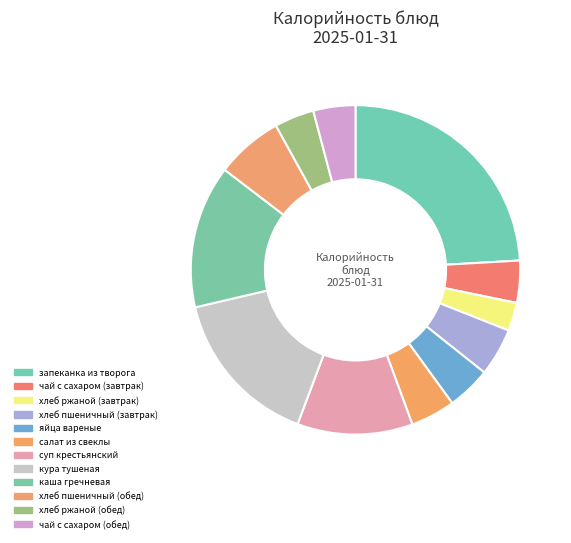

How many segments does this pie chart have?

12